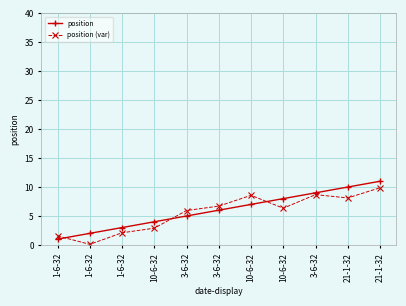

At 3-6-32, list the series in order from largest to smallest.

position (var), position